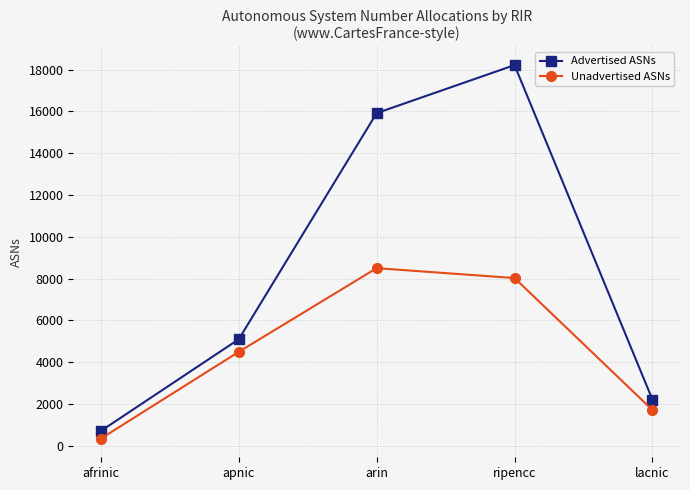

What is the average value of the Unadvertised ASNs series?

4611